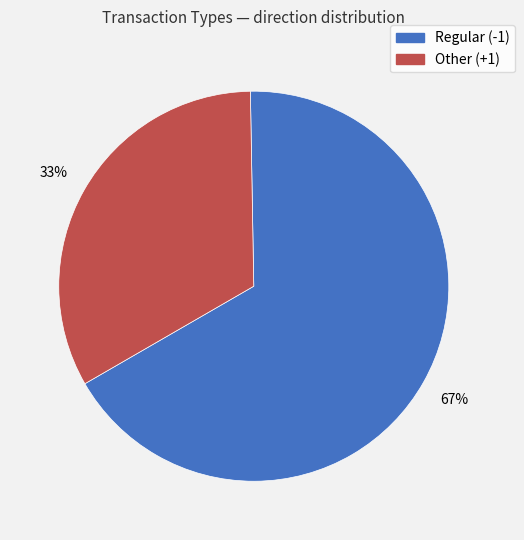

Is there a majority slice in this chart?

Yes